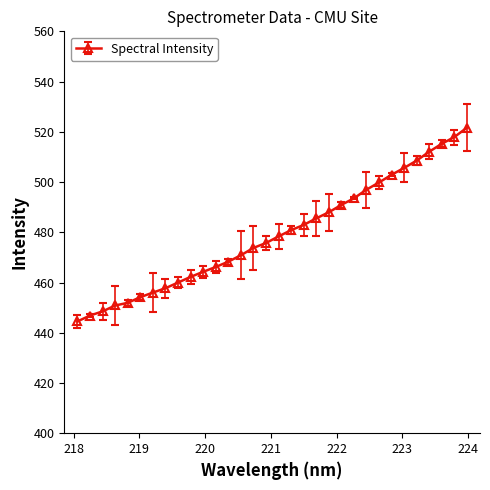

What is the sum of all values?

15332.5